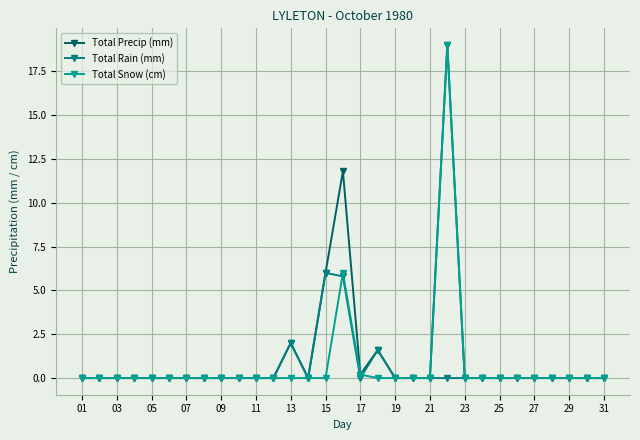

How many data points does each series have?

31